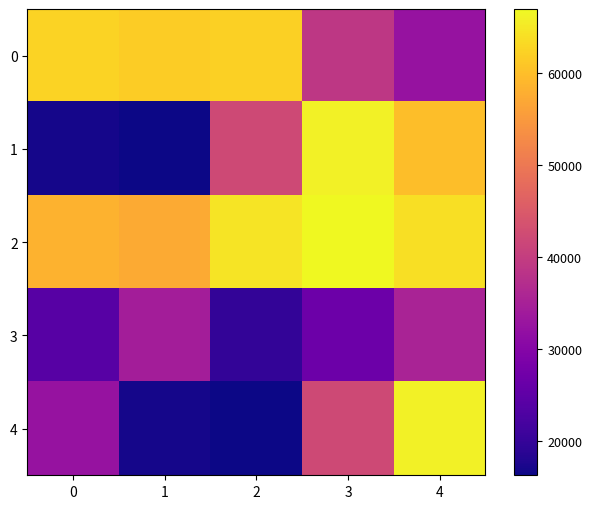

Which series changed the most between 1 and 4?

4